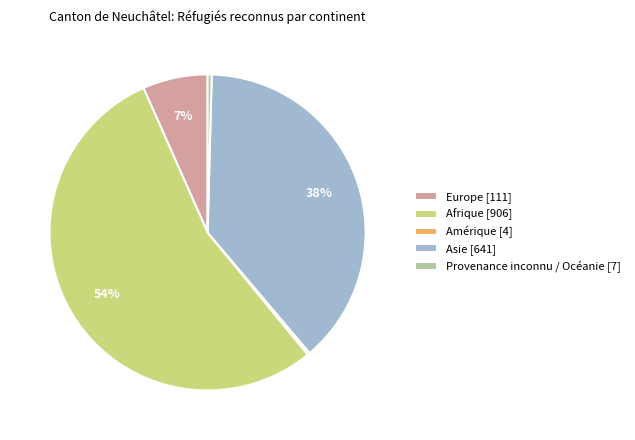

Which has a higher value, Europe [111] or Afrique [906]?

Afrique [906]